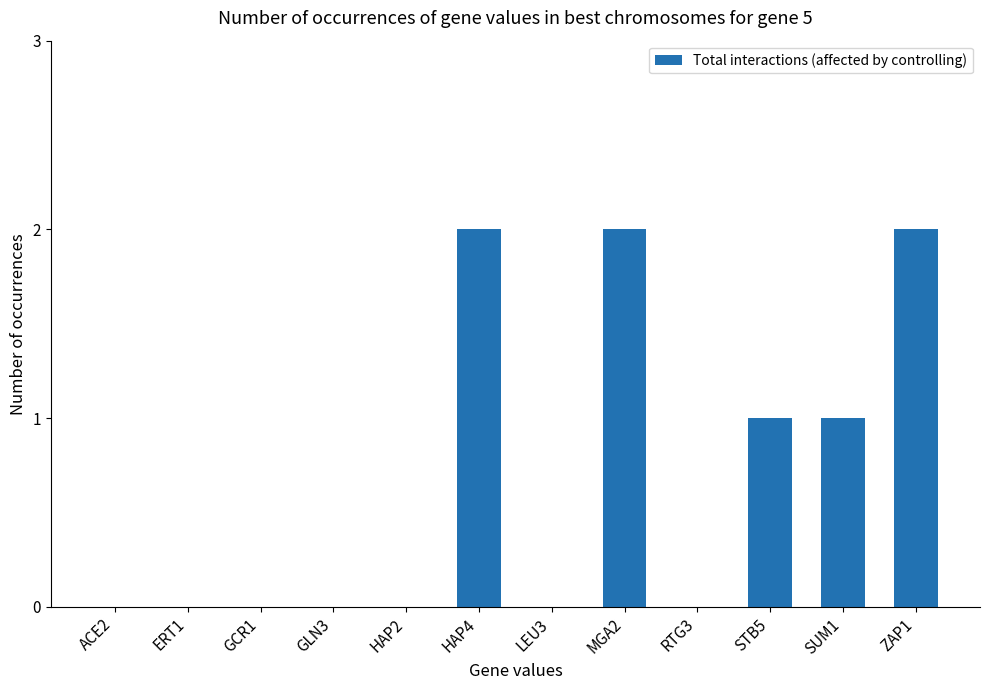

What is the sum of all values?

8